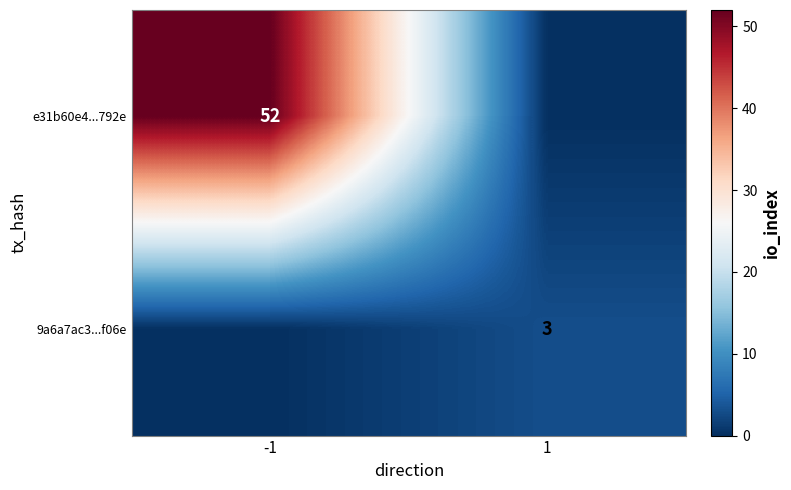

The 9a6a7ac3...f06e series shows 5 at 1. True or false?

False